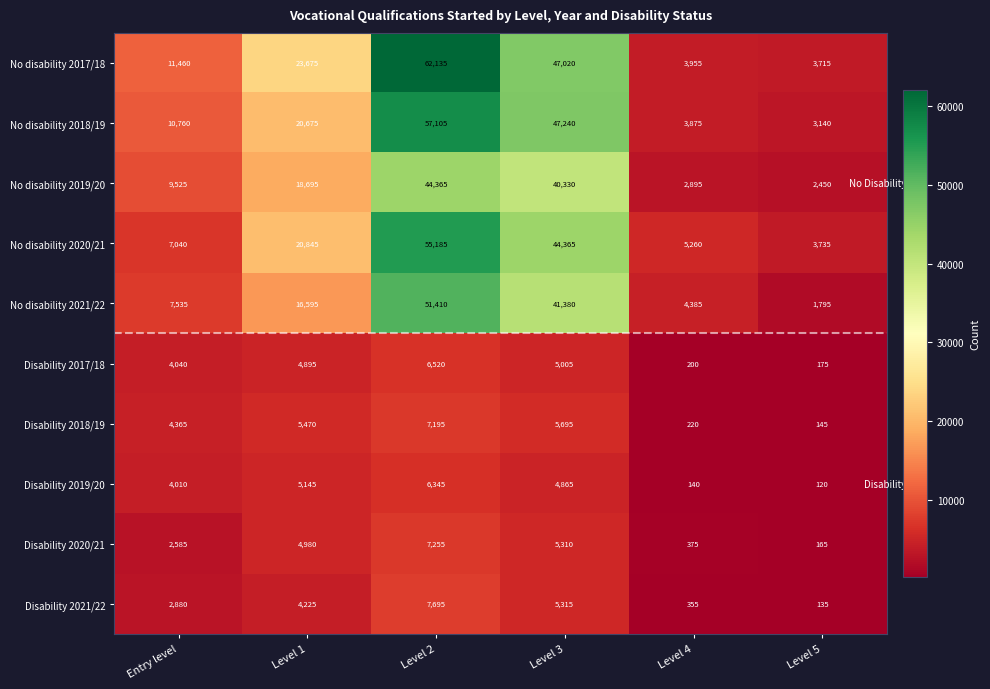

The value of Disability 2018/19 at Level 5 is 145. True or false?

True